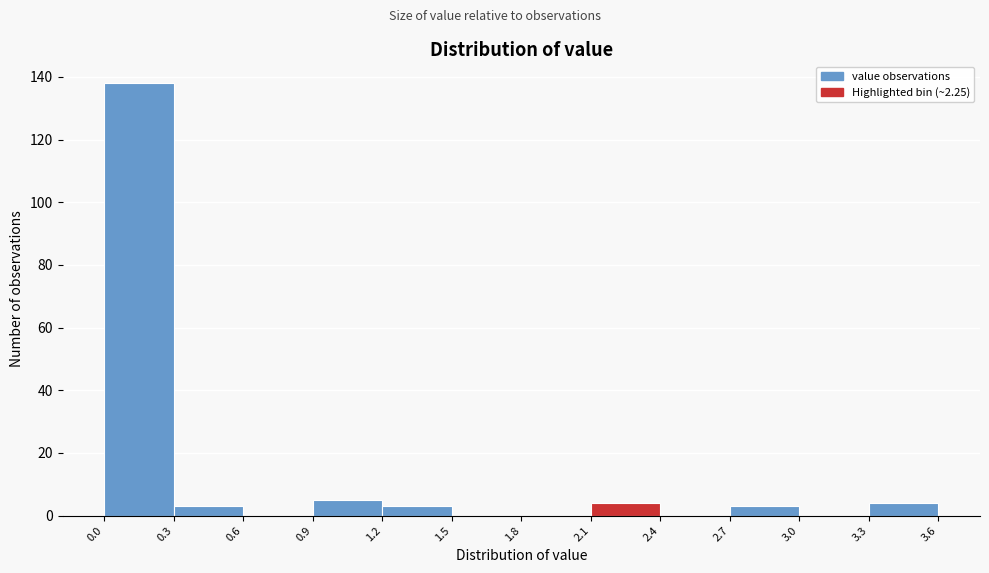

How tall is the bar that spans 0.9 to 1.2 on the x-axis? The values are not printed on the chart, so give them approximately, as read against the axis.

6